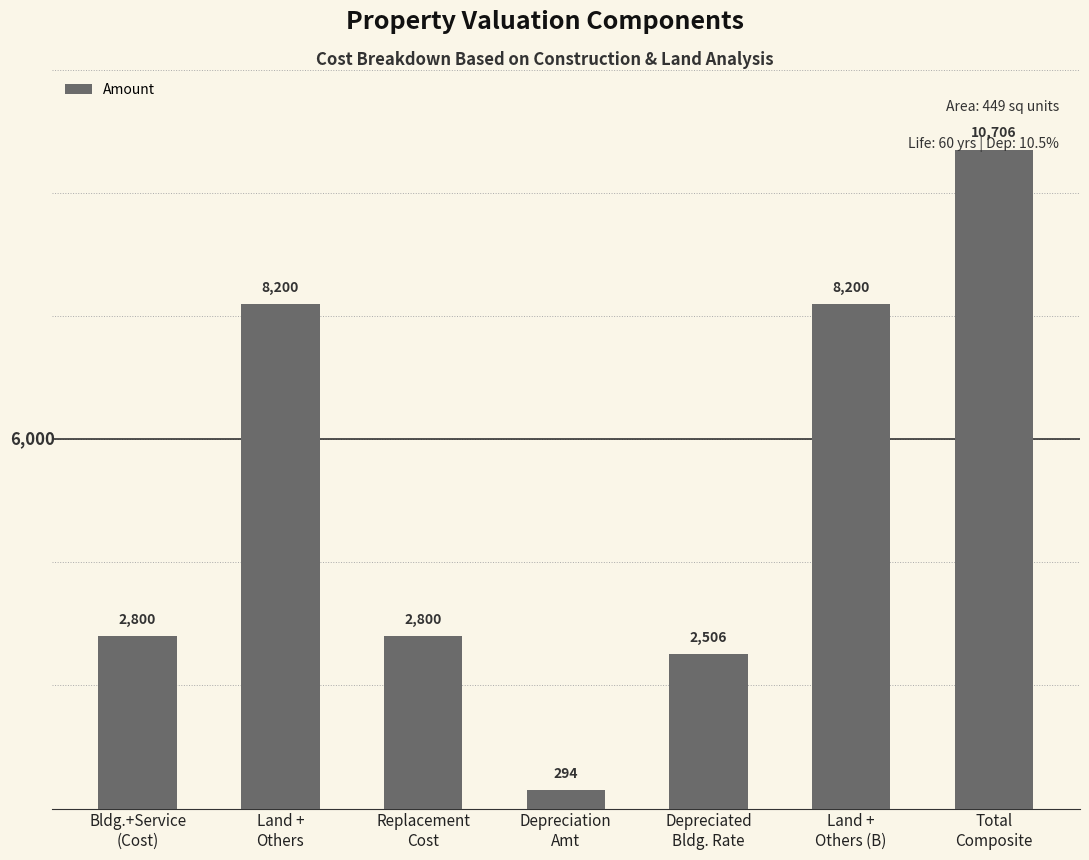

What is the smallest value displayed?

294